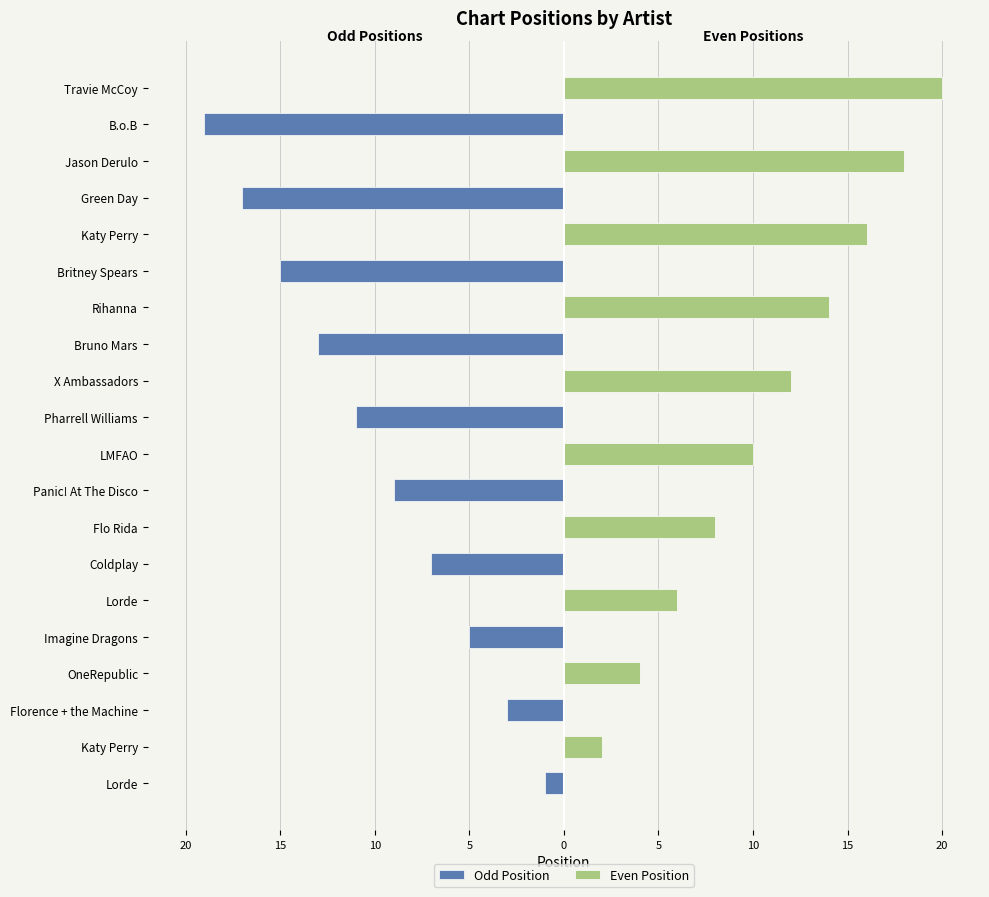

Rank the series at Britney Spears from lowest to highest value.

Odd Position, Even Position